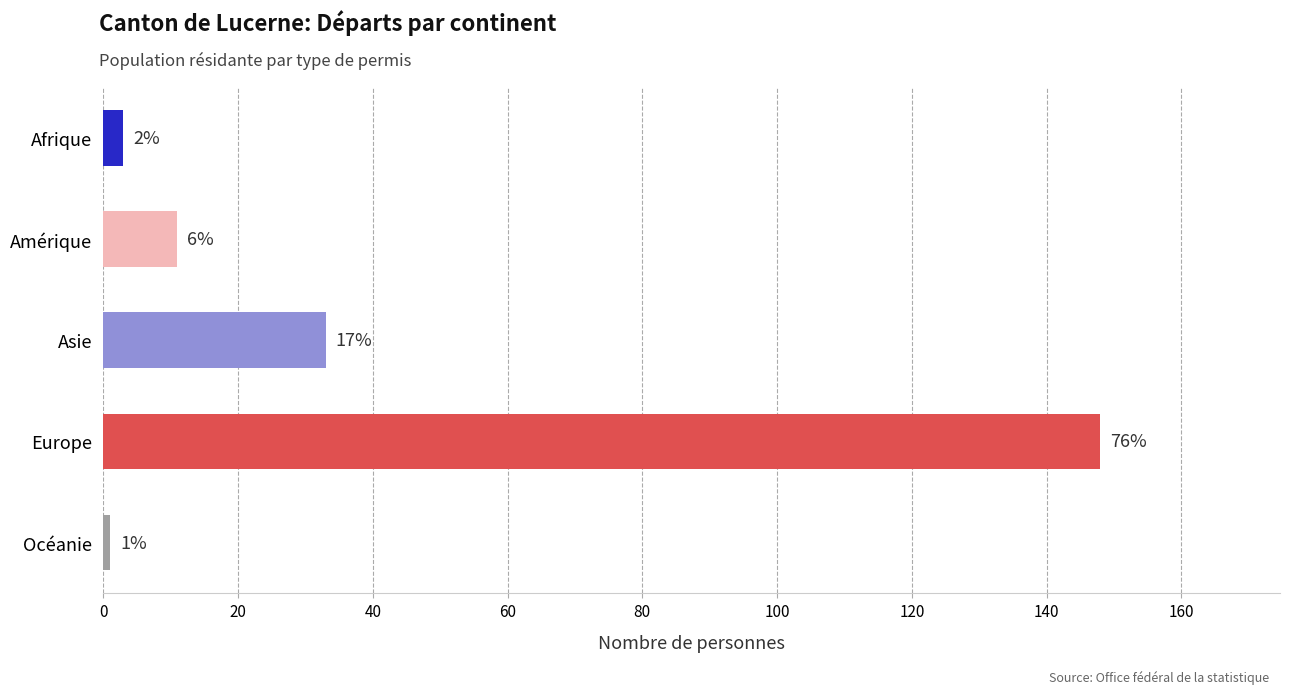

What is the greatest value displayed?

148